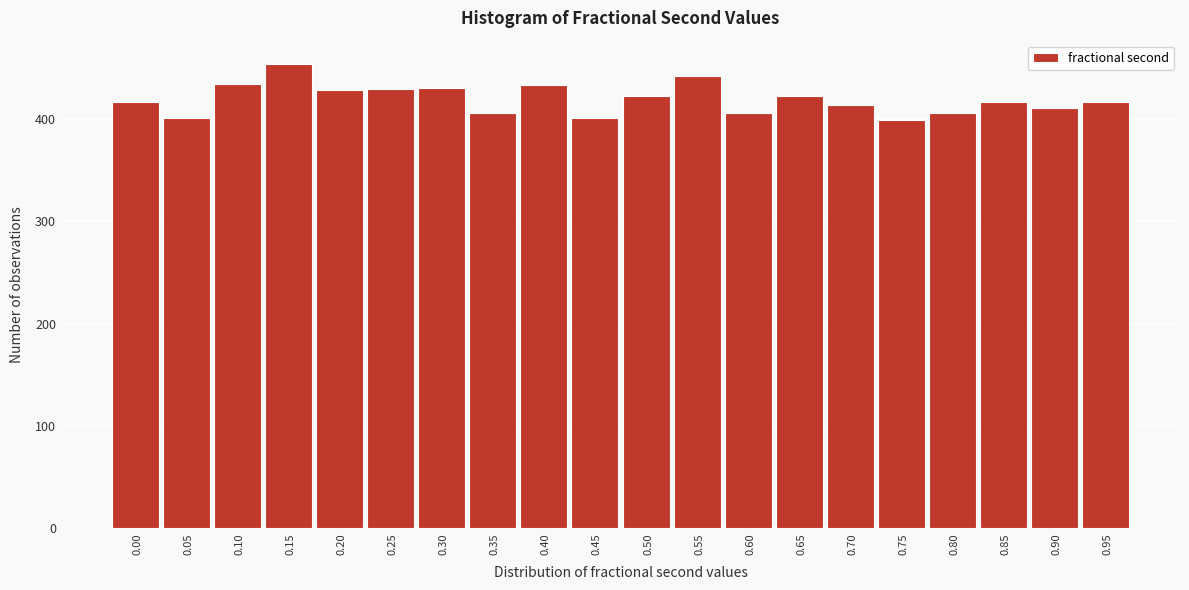

What is the change in value from 0.05 to 0.15?

+53